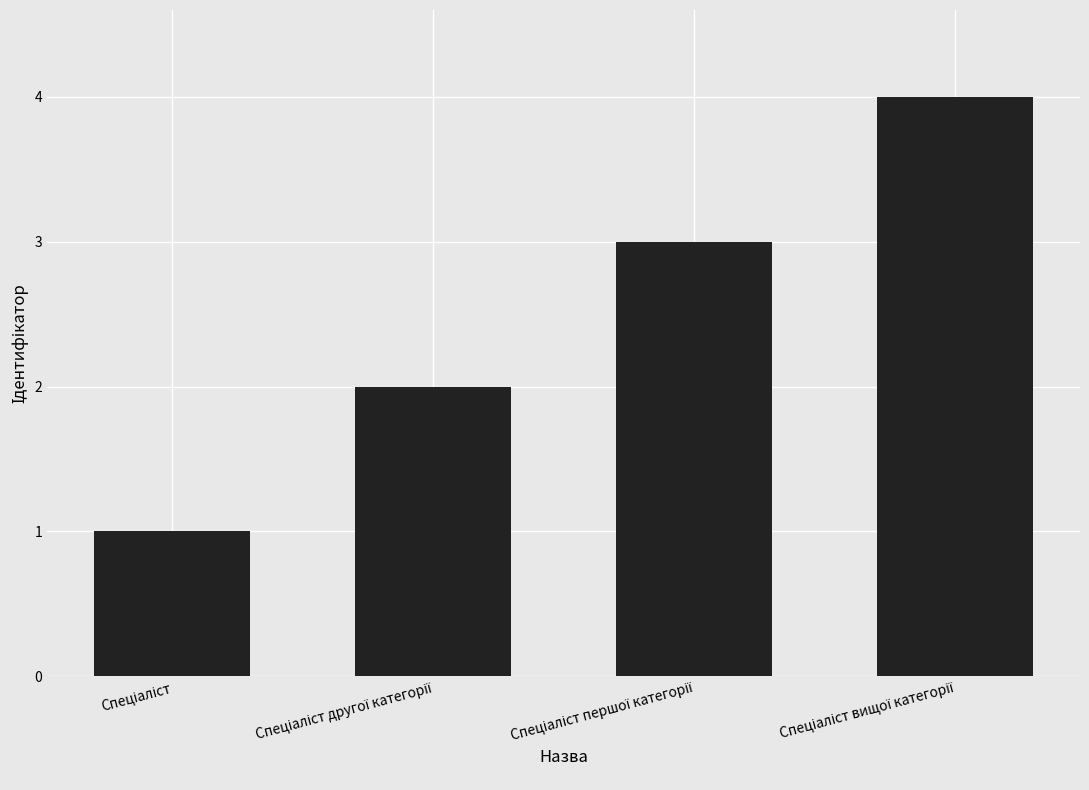

What is the sum of all values?

10